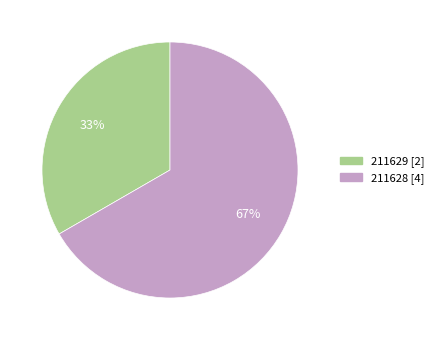

Do 211629 and 211628 together represent more than half of the pie?

Yes